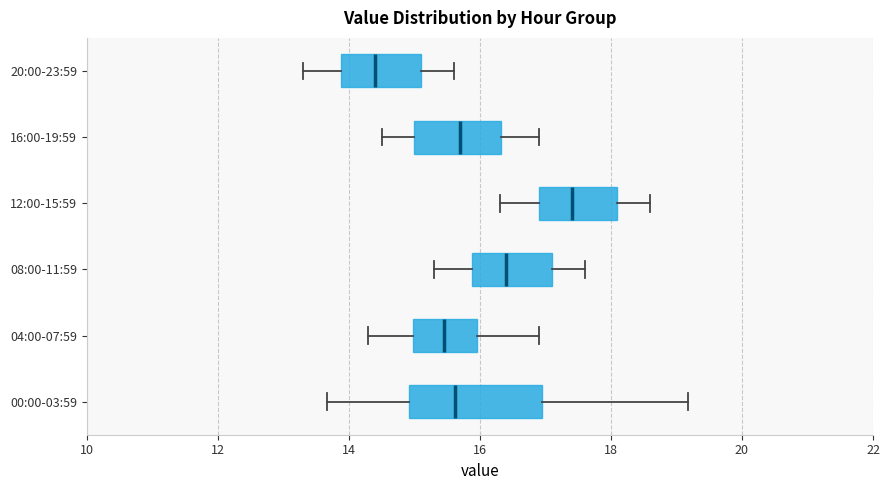

Reading bottom to top, read every box against the x-axis: the position of its median line, the range the box covers, and the ends of its whiskers. The values are not printed on the chart, so give them approximately, as read against the axis.

00:00-03:59: median 15.6, box 15.0 to 17.0, whiskers 13.6 to 19.2
04:00-07:59: median 15.4, box 15.0 to 16.0, whiskers 14.4 to 17.0
08:00-11:59: median 16.4, box 15.8 to 17.2, whiskers 15.4 to 17.6
12:00-15:59: median 17.4, box 17.0 to 18.2, whiskers 16.4 to 18.6
16:00-19:59: median 15.8, box 15.0 to 16.4, whiskers 14.6 to 17.0
20:00-23:59: median 14.4, box 13.8 to 15.2, whiskers 13.4 to 15.6